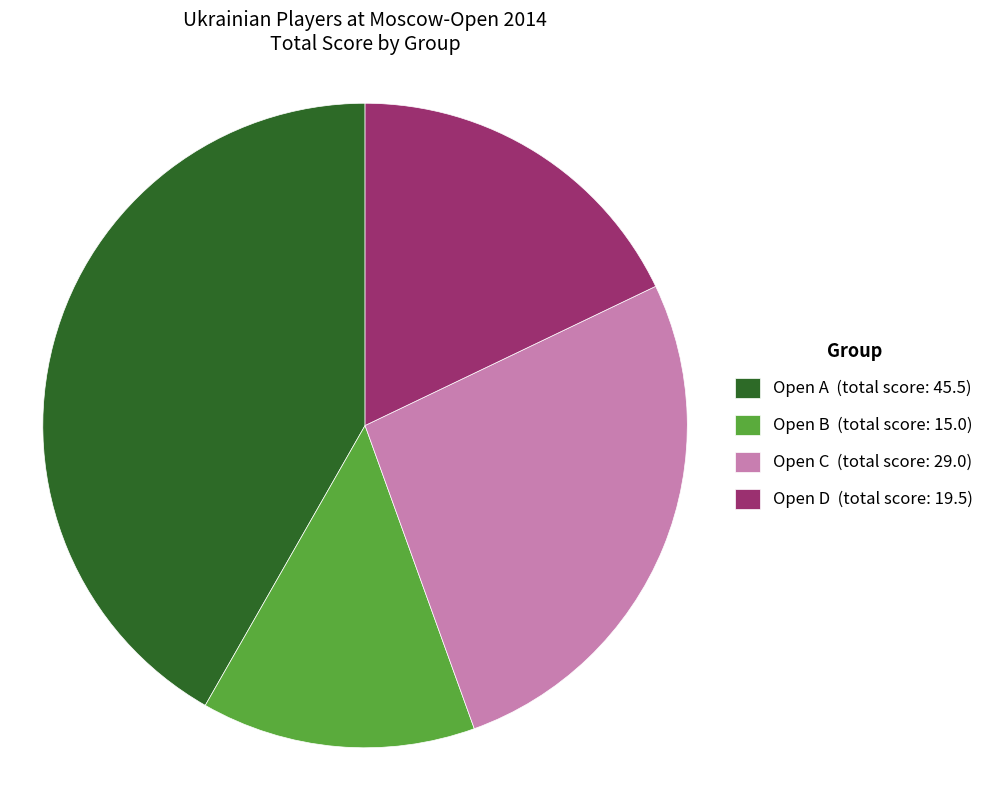

The Open B (total score: 15.0) slice represents 14% of the pie. True or false?

True